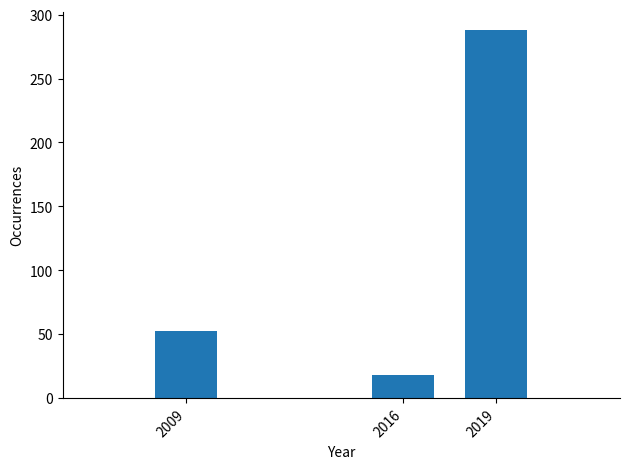

Reading left to right, extract all data points from this chart.

2009=52	2016=18	2019=288